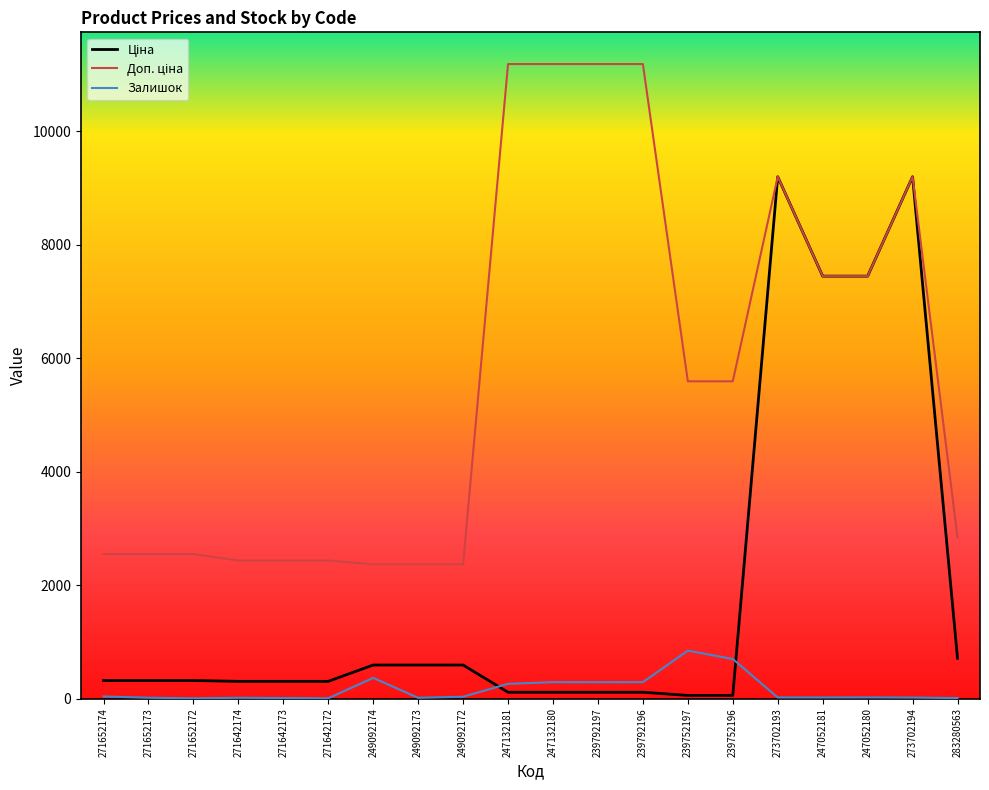

What is the maximum value shown in the chart?

11182.0